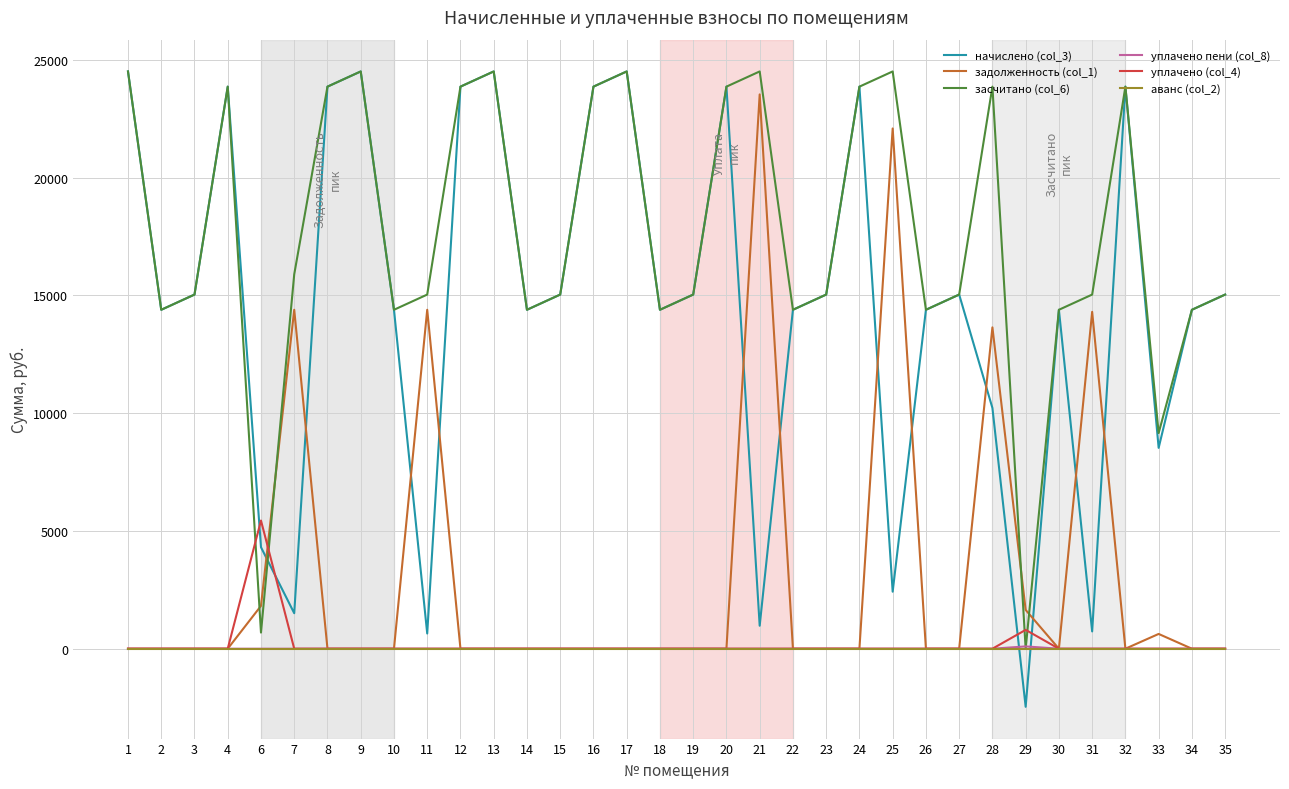

How many values in начислено (col_3) are below zero?

1